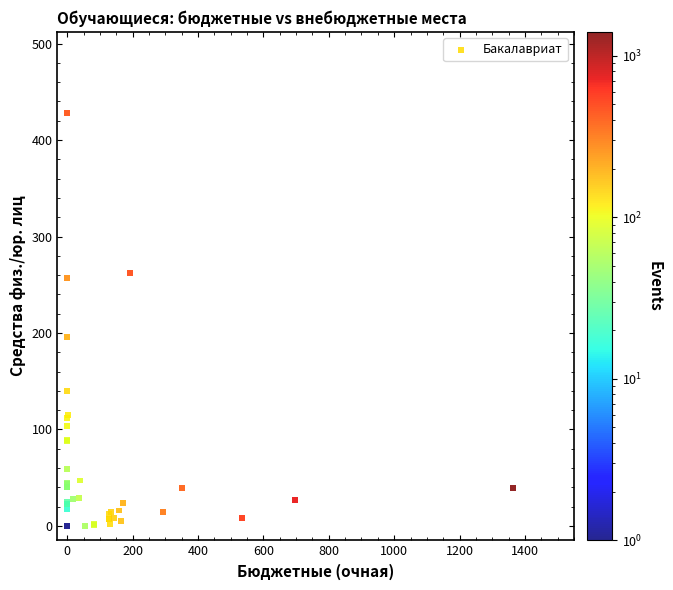

What Y value in the scatter plot is closest to 214?

196